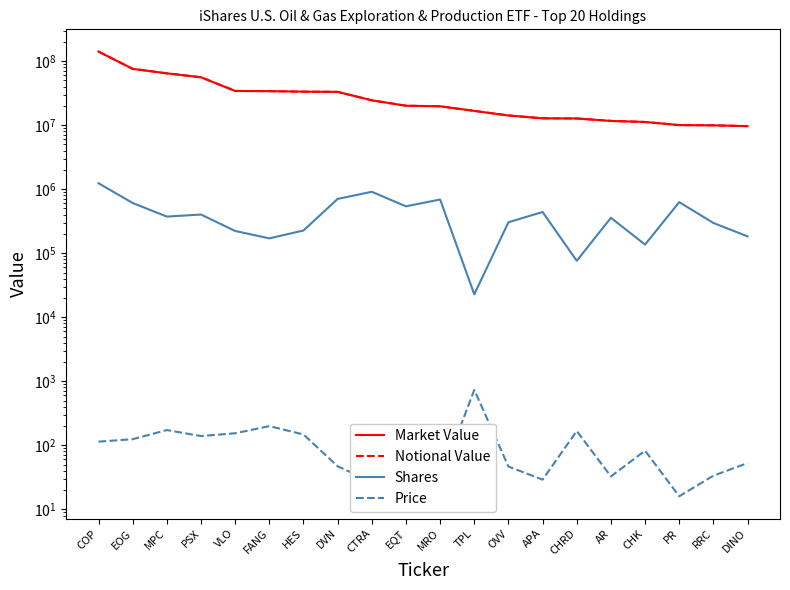

True or false: Market Value and Shares cross at least once.

False